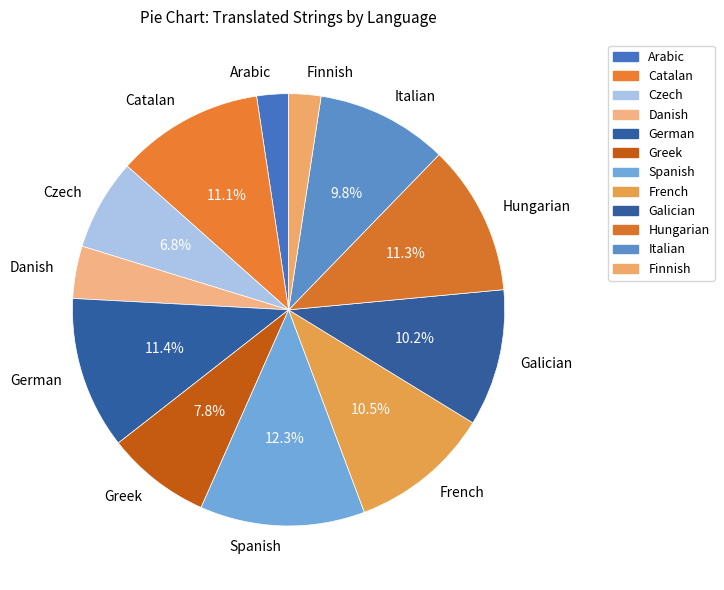

Which has a higher value, Finnish or German?

German